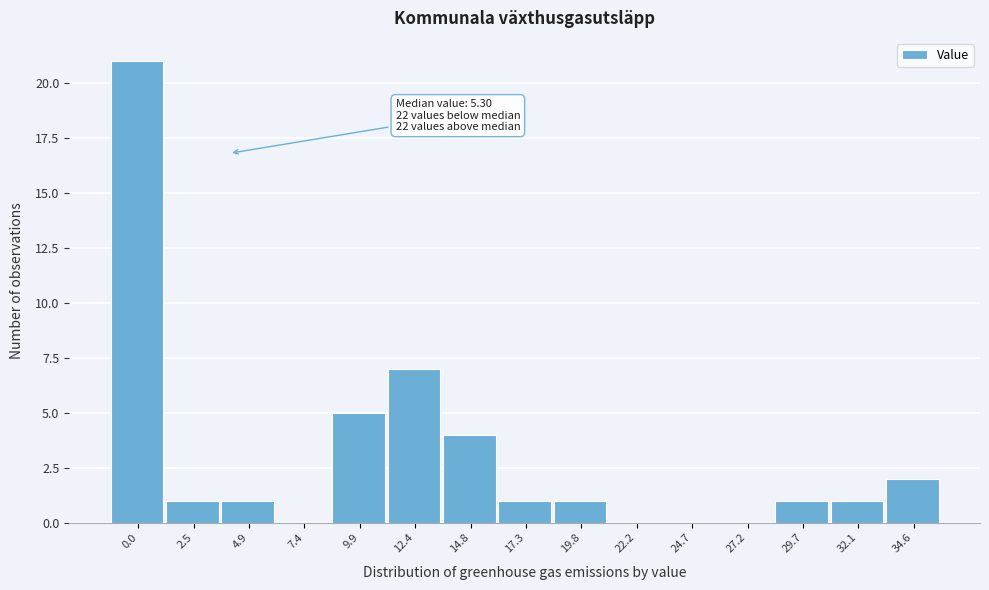

Reading left to right, what are all the values shown in this chart?

0.0=21	2.5=1	4.9=1	7.4=0	9.9=5	12.4=7	14.8=4	17.3=1	19.8=1	22.2=0	24.7=0	27.2=0	29.7=1	32.1=1	34.6=2